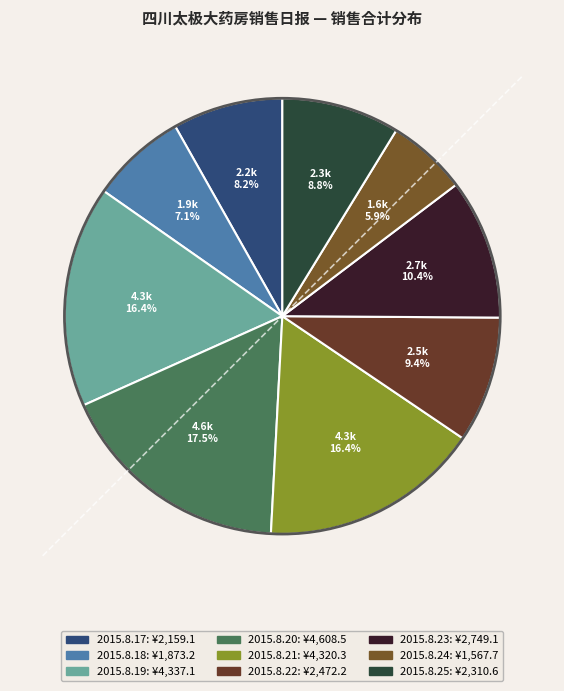

To the nearest percent, what is the average slice percentage?

11%